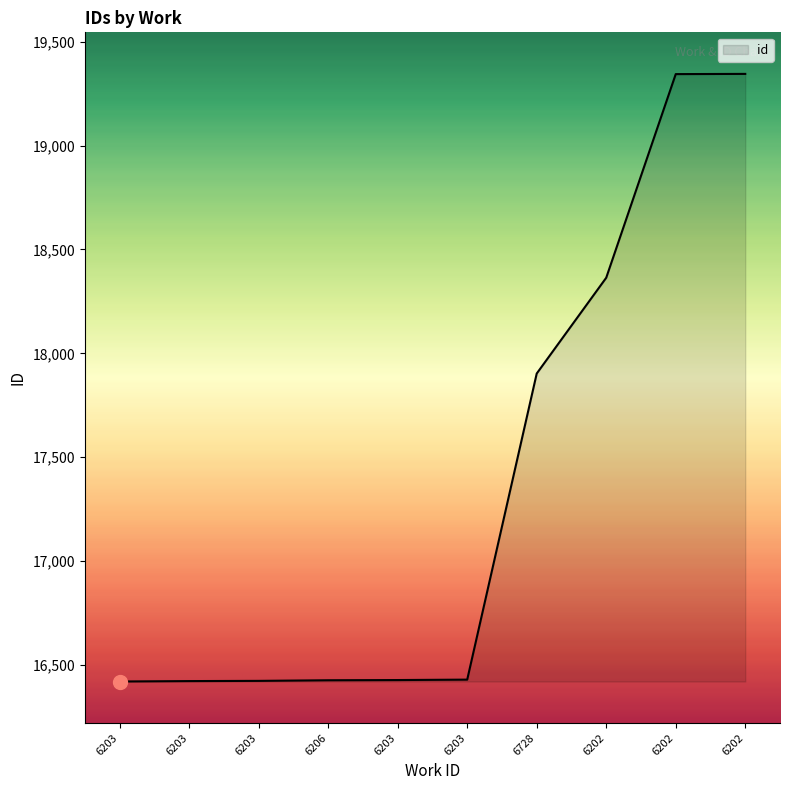

Does the chart have visible grid lines?

No